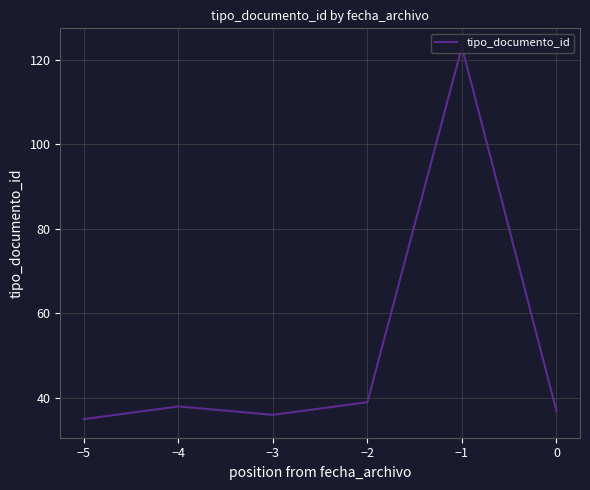

The value at −5 is 35. True or false?

True